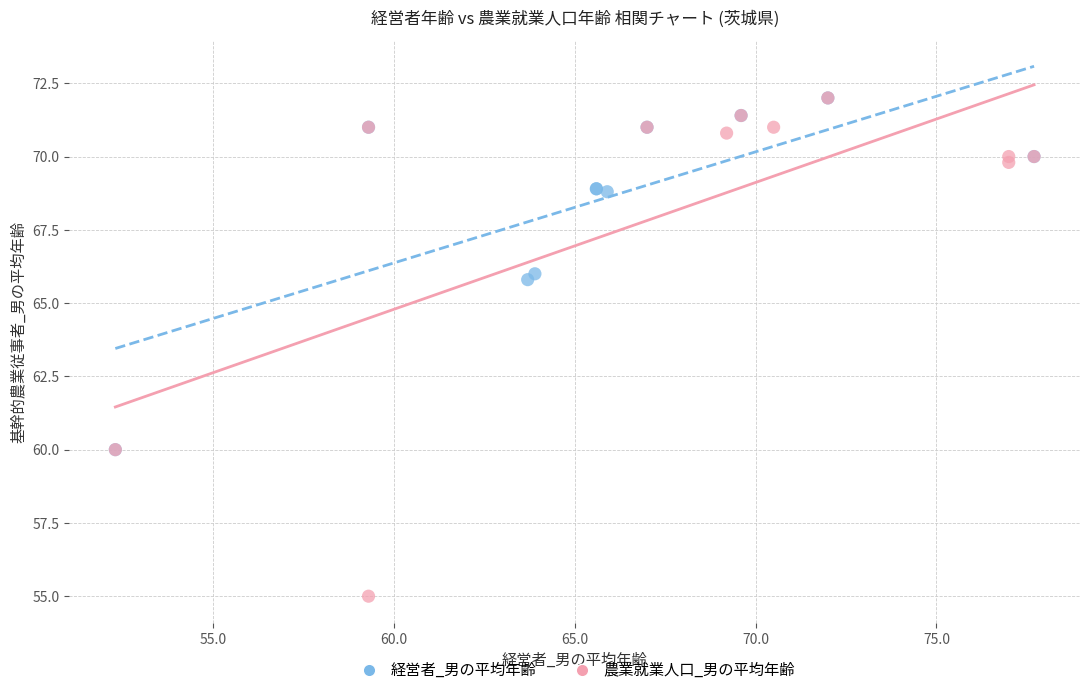

Which series has the largest Y range (max minus min)?

農業就業人口_男の平均年齢